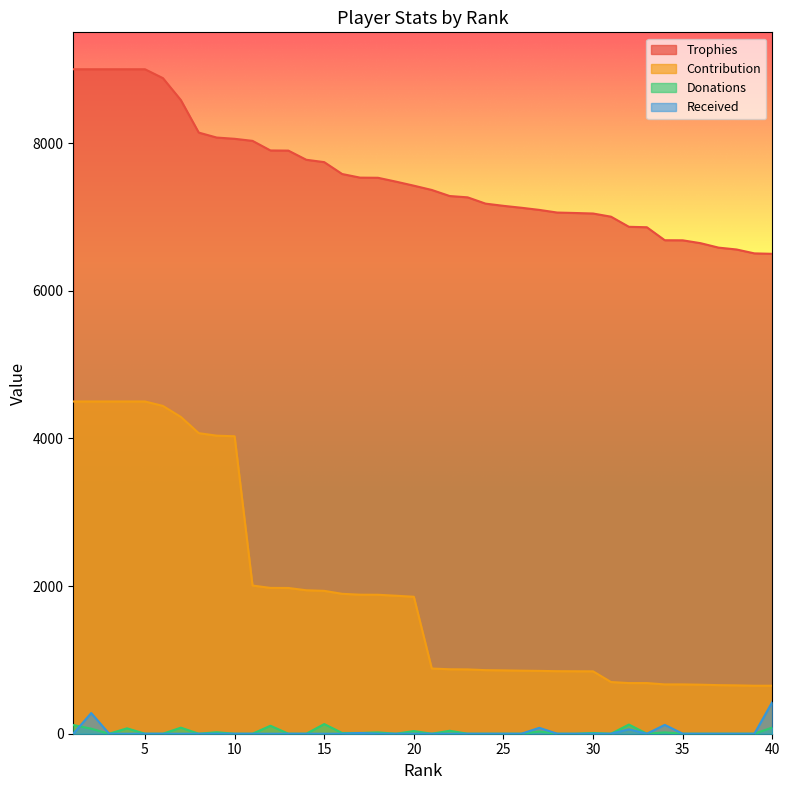

True or false: Donations has more than 2 points higher than both neighbors.

True